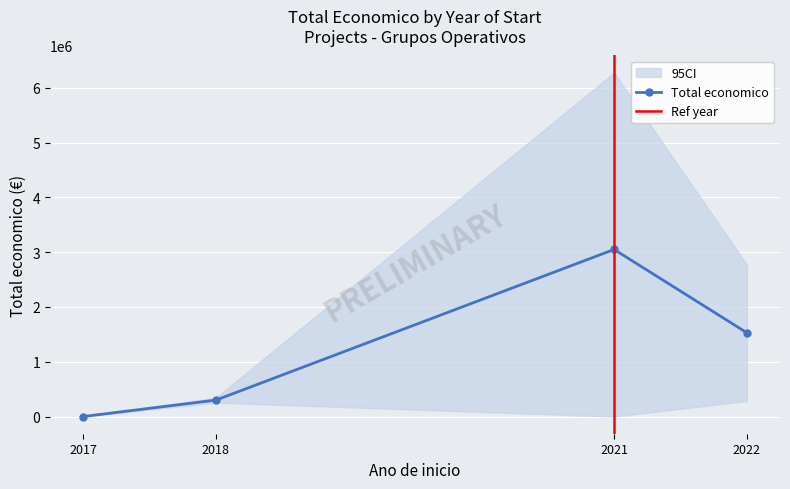

In Total economico, how many points are higher than both neighbors (excluding endpoints)?

1